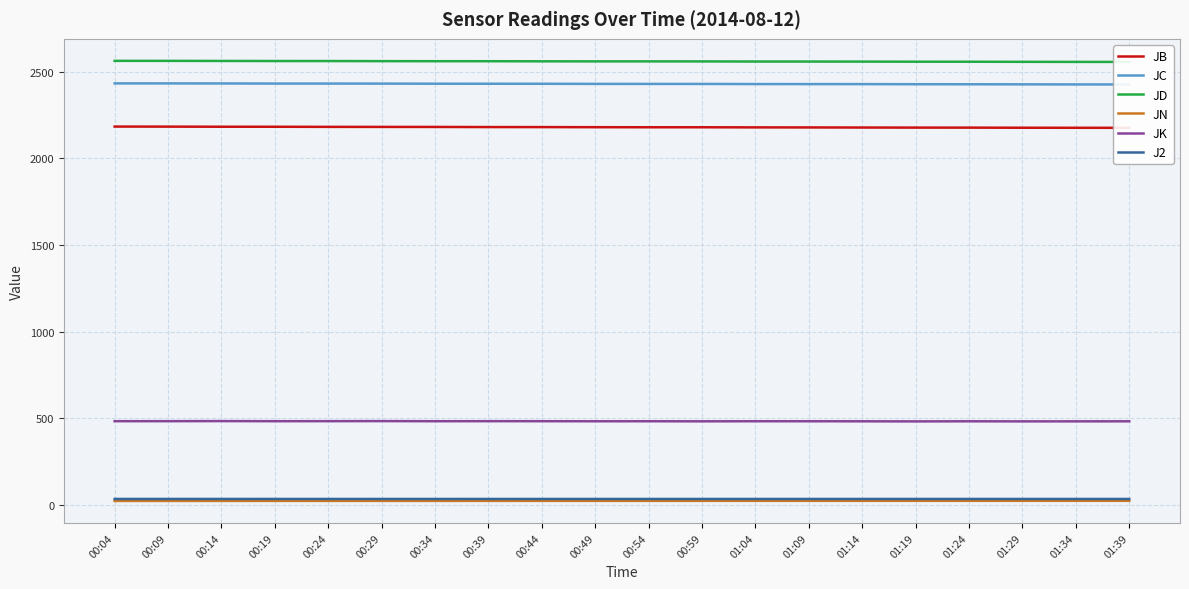

The value of J2 at 00:04 is 53.1. True or false?

False